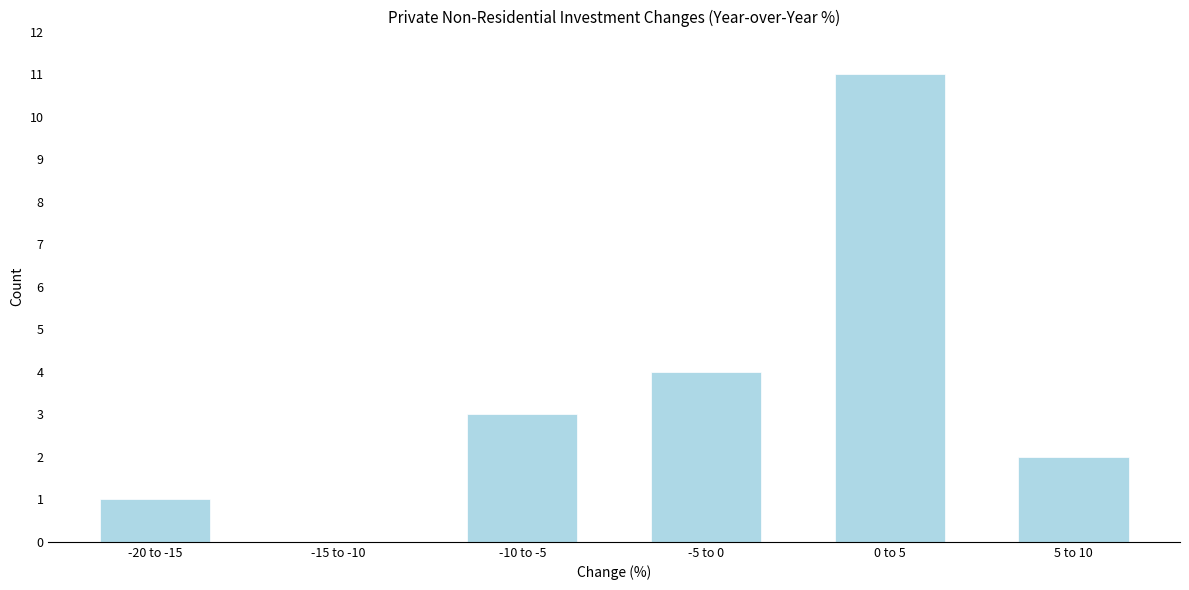

Reading left to right, transcribe all the data shown in this chart.

-20 to -15=1	-15 to -10=0	-10 to -5=3	-5 to 0=4	0 to 5=11	5 to 10=2